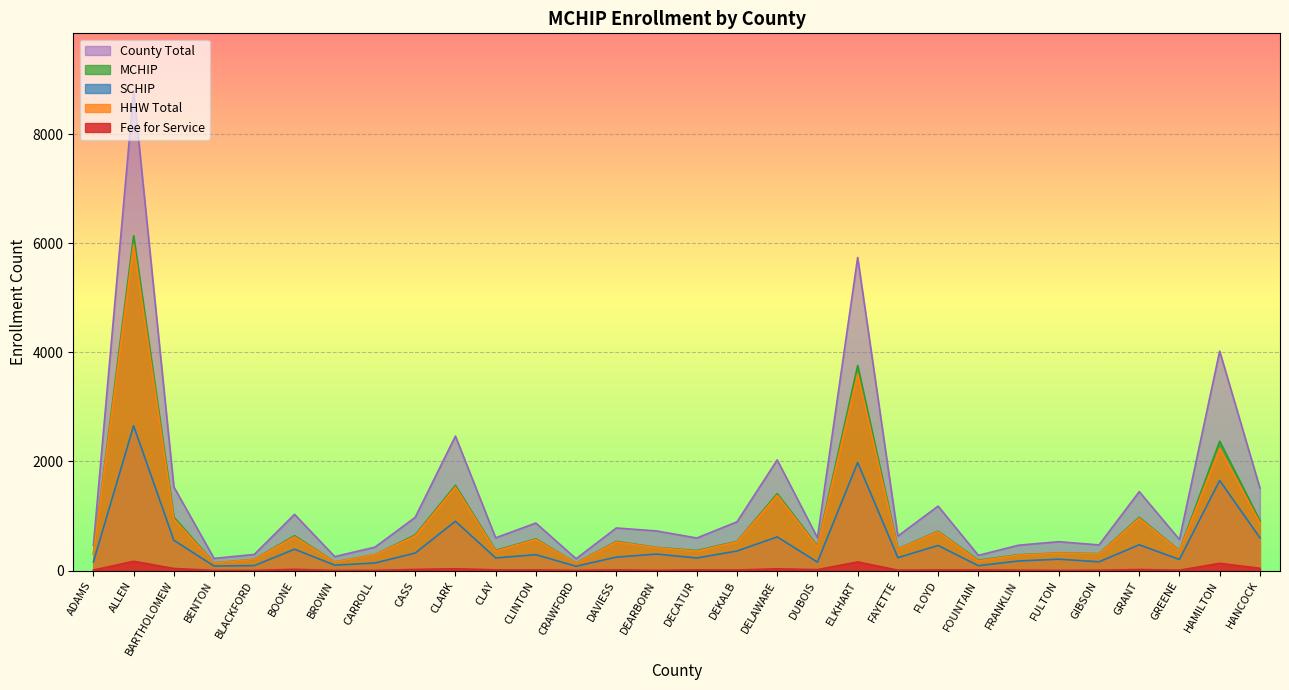

What is the sum of the SCHIP values at DUBOIS and DECATUR?

384